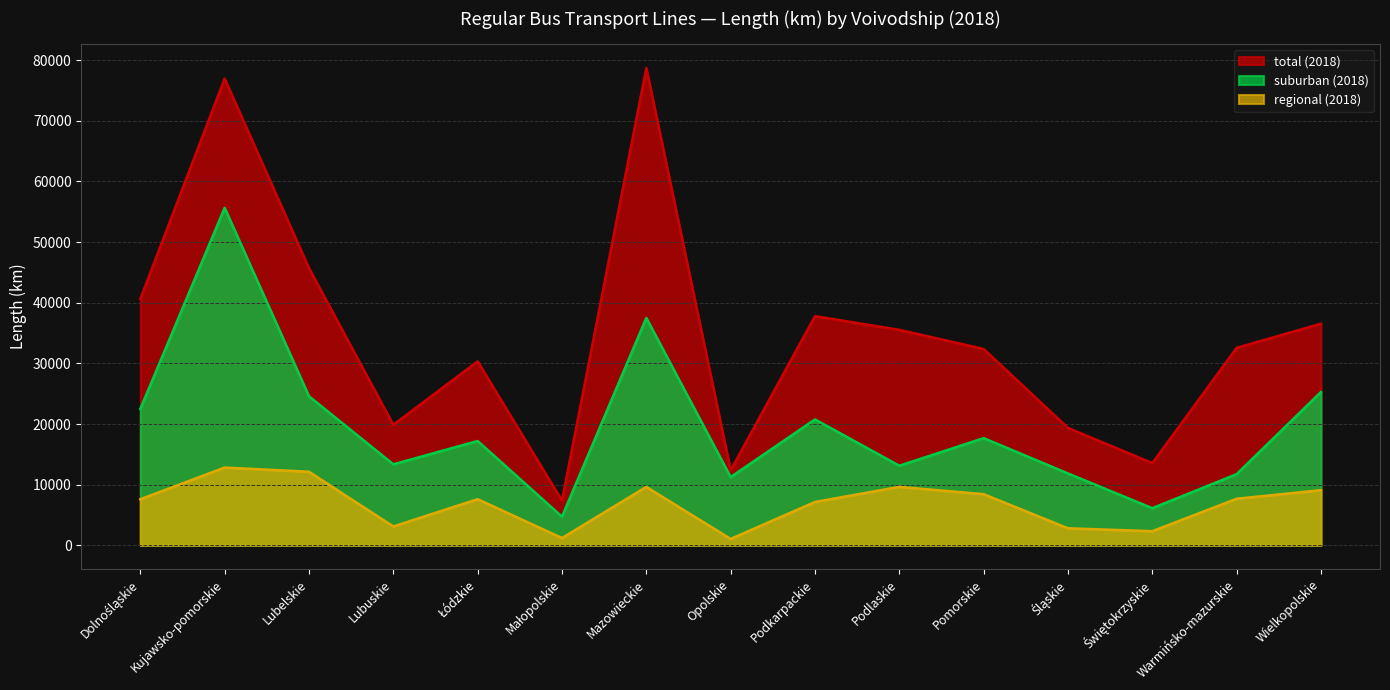

Rank the series by their average value, from highest to lowest.

total (2018), suburban (2018), regional (2018)